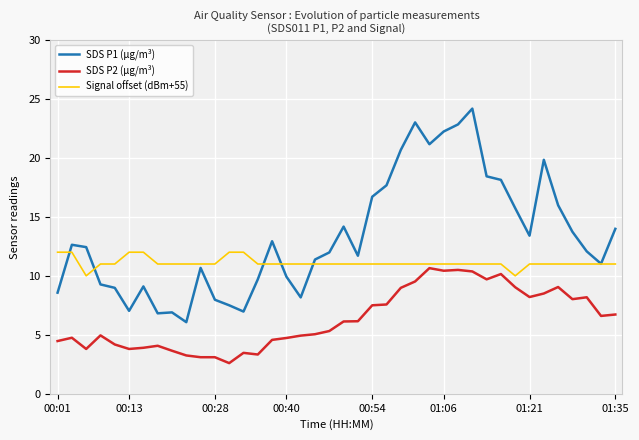

What is the greatest value displayed?

24.2